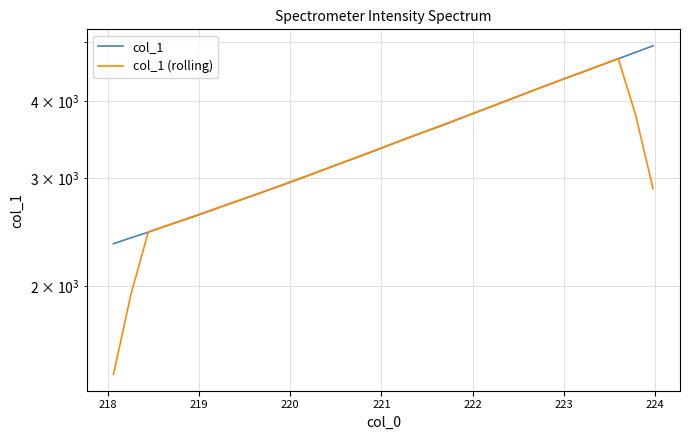

How many data points in col_1 are above 3408?

16